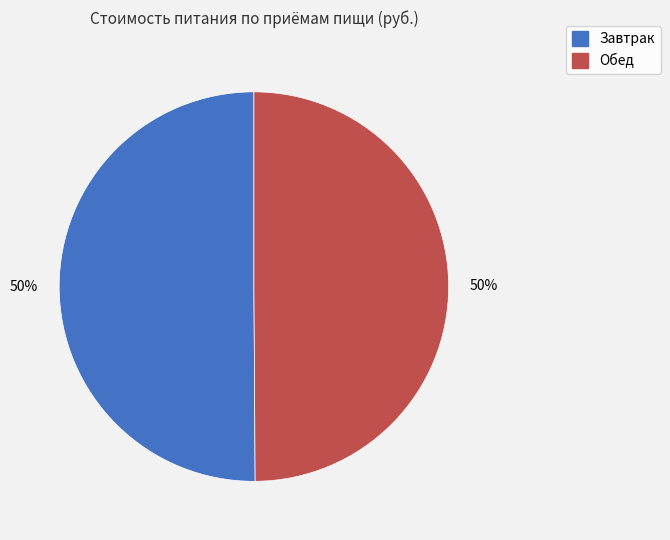

To the nearest percent, what portion does Обед represent?

50%